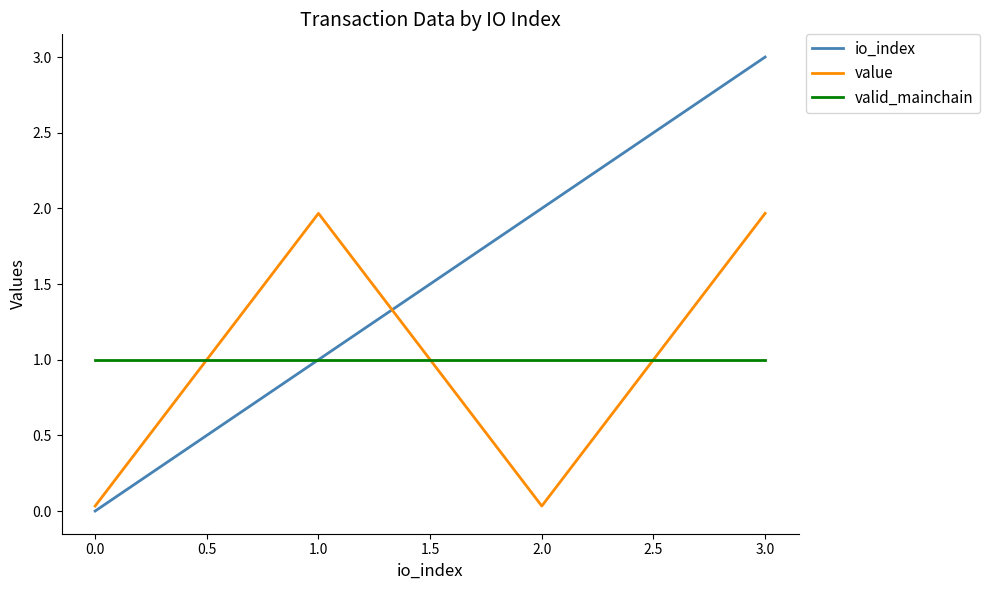

At how many categories does at least one series exceed 0?

4